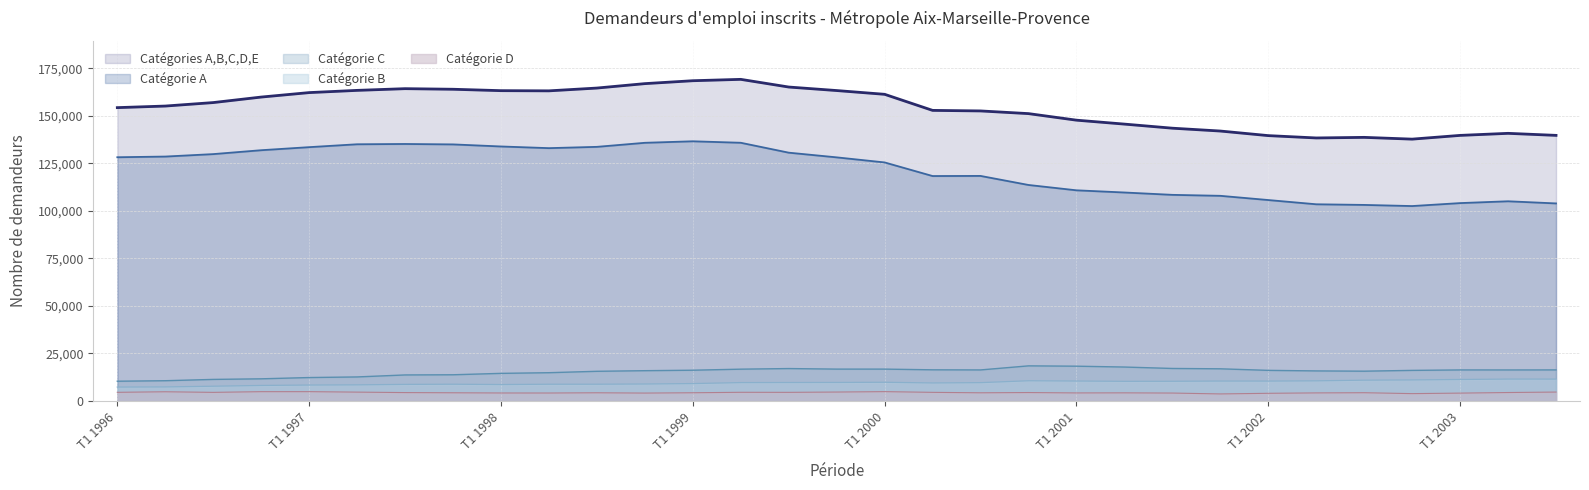

At which category is the sum across all series the highest?

T2 1999